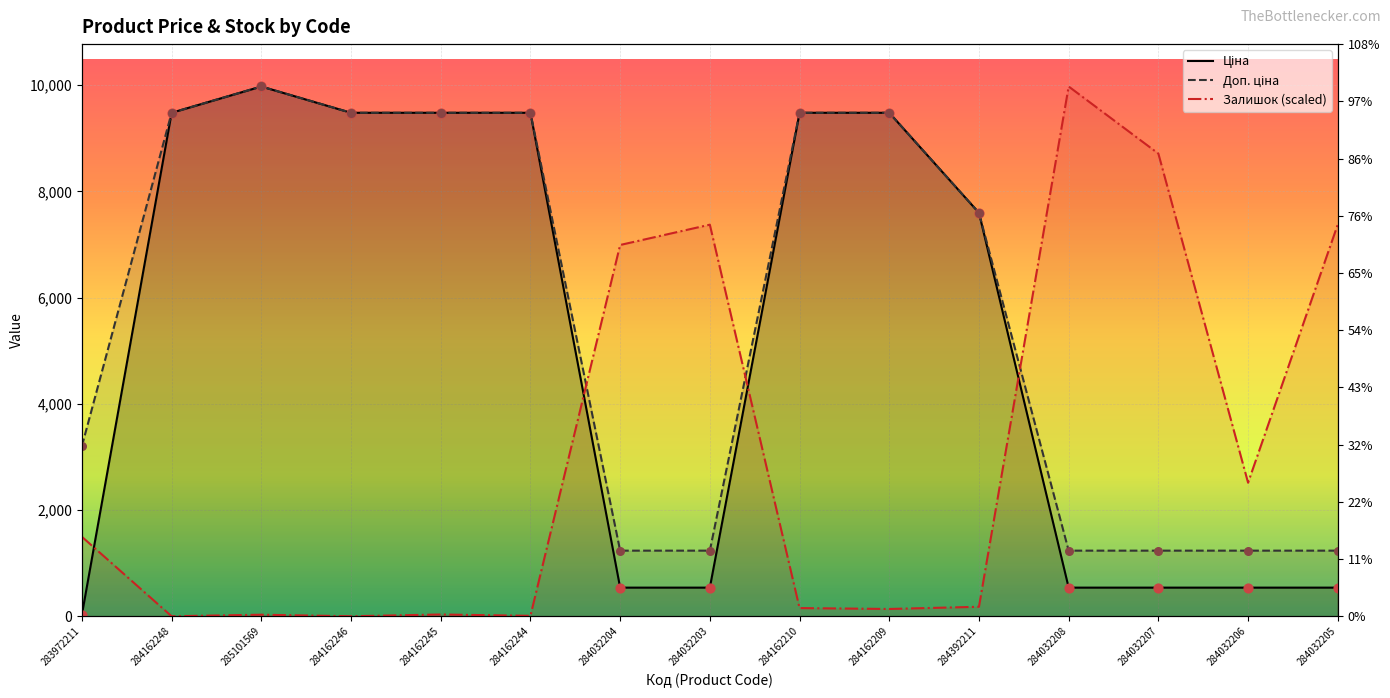

What are all the series names shown in the legend?

Ціна, Доп. ціна, Залишок